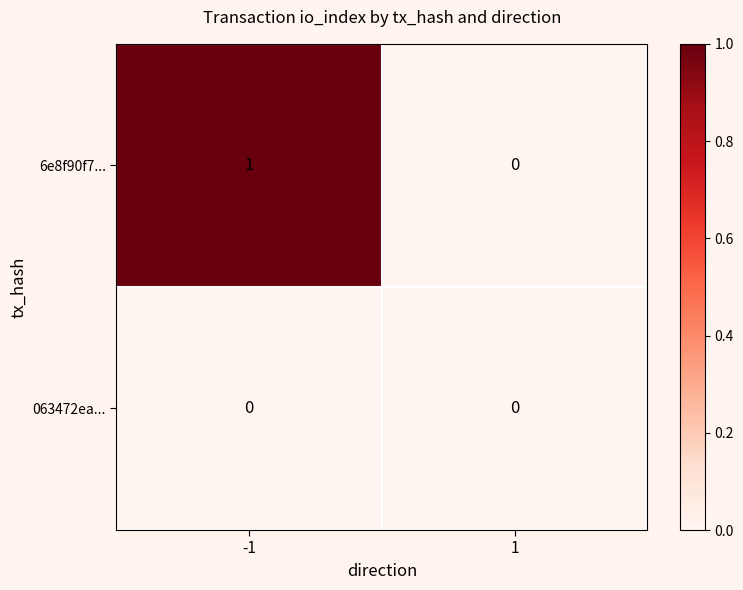

True or false: 6e8f90f7... has a value of 1 at -1.

True